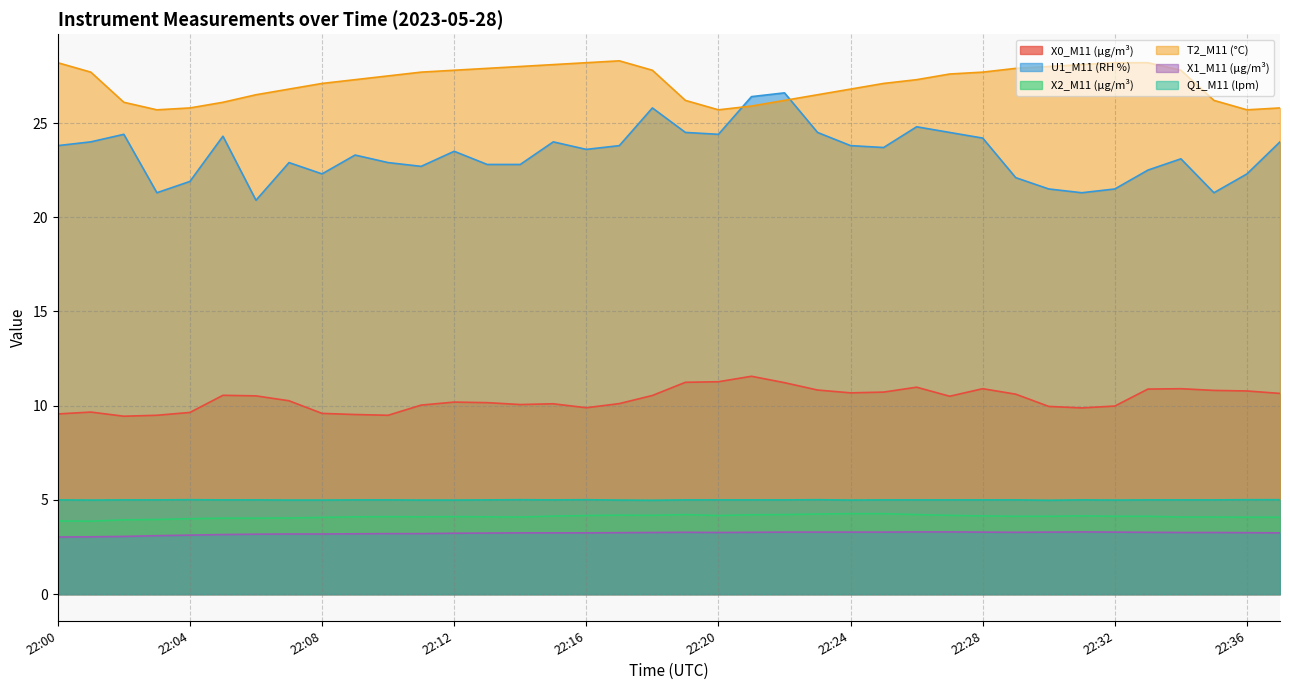

Reading left to right, transcribe all the data shown in this chart.

X0_M11 (μg/m³): 22:00=9.6	22:01=9.7	22:02=9.4	22:03=9.5	22:04=9.6	22:05=10.6	22:06=10.5	22:07=10.3	22:08=9.6	22:09=9.5	22:10=9.5	22:11=10.0	22:12=10.2	22:13=10.2	22:14=10.1	22:15=10.1	22:16=9.9	22:17=10.1	22:18=10.5	22:19=11.2	22:20=11.3	22:21=11.6	22:22=11.2	22:23=10.8	22:24=10.7	22:25=10.7	22:26=11.0	22:27=10.5	22:28=10.9	22:29=10.6	22:30=10.0	22:31=9.9	22:32=10.0	22:33=10.9	22:34=10.9	22:35=10.8	22:36=10.8	22:37=10.7
U1_M11 (RH %): 22:00=23.8	22:01=24.0	22:02=24.4	22:03=21.3	22:04=21.9	22:05=24.3	22:06=20.9	22:07=22.9	22:08=22.3	22:09=23.3	22:10=22.9	22:11=22.7	22:12=23.5	22:13=22.8	22:14=22.8	22:15=24.0	22:16=23.6	22:17=23.8	22:18=25.8	22:19=24.5	22:20=24.4	22:21=26.4	22:22=26.6	22:23=24.5	22:24=23.8	22:25=23.7	22:26=24.8	22:27=24.5	22:28=24.2	22:29=22.1	22:30=21.5	22:31=21.3	22:32=21.5	22:33=22.5	22:34=23.1	22:35=21.3	22:36=22.3	22:37=24.0
X2_M11 (μg/m³): 22:00=3.9	22:01=3.9	22:02=3.9	22:03=4.0	22:04=4.0	22:05=4.0	22:06=4.0	22:07=4.0	22:08=4.1	22:09=4.1	22:10=4.1	22:11=4.1	22:12=4.1	22:13=4.1	22:14=4.1	22:15=4.1	22:16=4.2	22:17=4.2	22:18=4.2	22:19=4.2	22:20=4.2	22:21=4.2	22:22=4.2	22:23=4.2	22:24=4.3	22:25=4.3	22:26=4.2	22:27=4.2	22:28=4.2	22:29=4.1	22:30=4.1	22:31=4.2	22:32=4.1	22:33=4.1	22:34=4.1	22:35=4.1	22:36=4.1	22:37=4.1
T2_M11 (°C): 22:00=28.2	22:01=27.7	22:02=26.1	22:03=25.7	22:04=25.8	22:05=26.1	22:06=26.5	22:07=26.8	22:08=27.1	22:09=27.3	22:10=27.5	22:11=27.7	22:12=27.8	22:13=27.9	22:14=28.0	22:15=28.1	22:16=28.2	22:17=28.3	22:18=27.8	22:19=26.2	22:20=25.7	22:21=25.9	22:22=26.2	22:23=26.5	22:24=26.8	22:25=27.1	22:26=27.3	22:27=27.6	22:28=27.7	22:29=27.9	22:30=28.0	22:31=28.1	22:32=28.2	22:33=28.2	22:34=27.8	22:35=26.2	22:36=25.7	22:37=25.8
X1_M11 (μg/m³): 22:00=3.0	22:01=3.0	22:02=3.1	22:03=3.1	22:04=3.1	22:05=3.2	22:06=3.2	22:07=3.2	22:08=3.2	22:09=3.2	22:10=3.2	22:11=3.2	22:12=3.2	22:13=3.2	22:14=3.2	22:15=3.2	22:16=3.2	22:17=3.3	22:18=3.3	22:19=3.3	22:20=3.3	22:21=3.3	22:22=3.3	22:23=3.3	22:24=3.3	22:25=3.3	22:26=3.3	22:27=3.3	22:28=3.3	22:29=3.3	22:30=3.3	22:31=3.3	22:32=3.3	22:33=3.3	22:34=3.3	22:35=3.3	22:36=3.3	22:37=3.2
Q1_M11 (lpm): 22:00=5.0	22:01=5.0	22:02=5.0	22:03=5.0	22:04=5.0	22:05=5.0	22:06=5.0	22:07=5.0	22:08=5.0	22:09=5.0	22:10=5.0	22:11=5.0	22:12=5.0	22:13=5.0	22:14=5.0	22:15=5.0	22:16=5.0	22:17=5.0	22:18=5.0	22:19=5.0	22:20=5.0	22:21=5.0	22:22=5.0	22:23=5.0	22:24=5.0	22:25=5.0	22:26=5.0	22:27=5.0	22:28=5.0	22:29=5.0	22:30=5.0	22:31=5.0	22:32=5.0	22:33=5.0	22:34=5.0	22:35=5.0	22:36=5.0	22:37=5.0